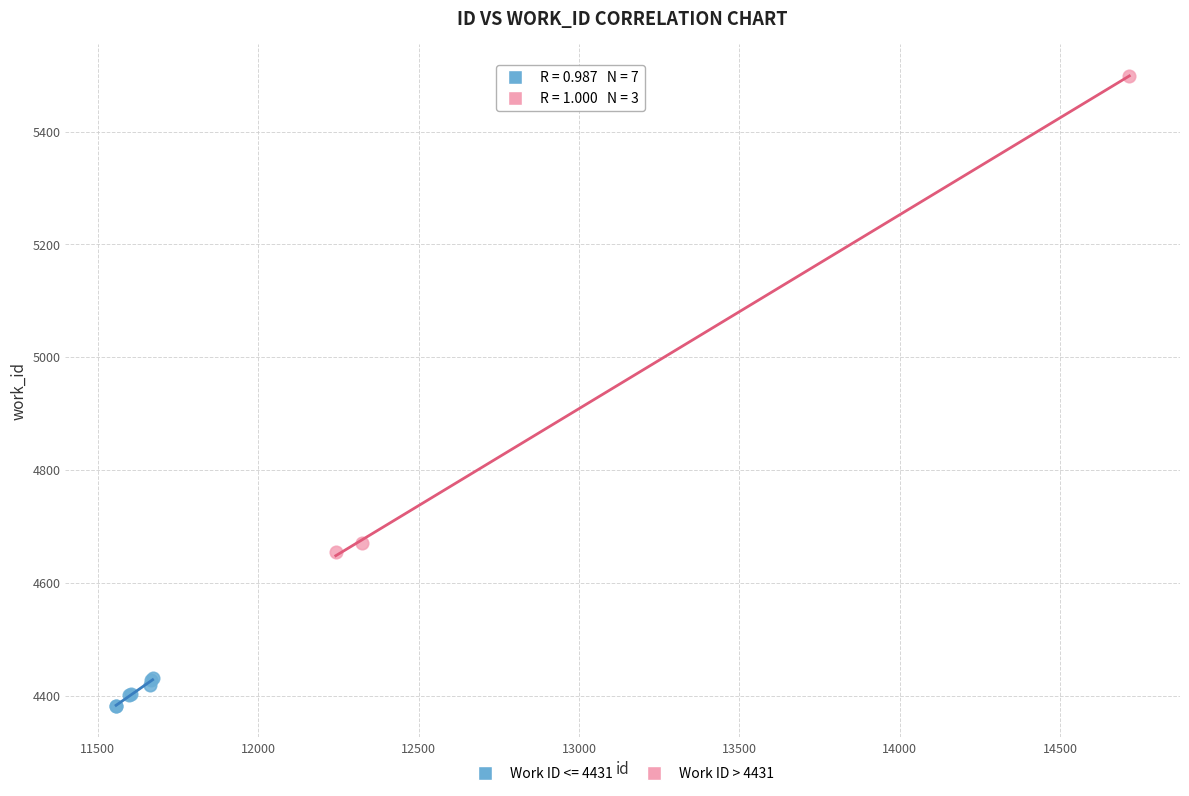

Which series reaches the maximum Y coordinate?

Work ID > 4431